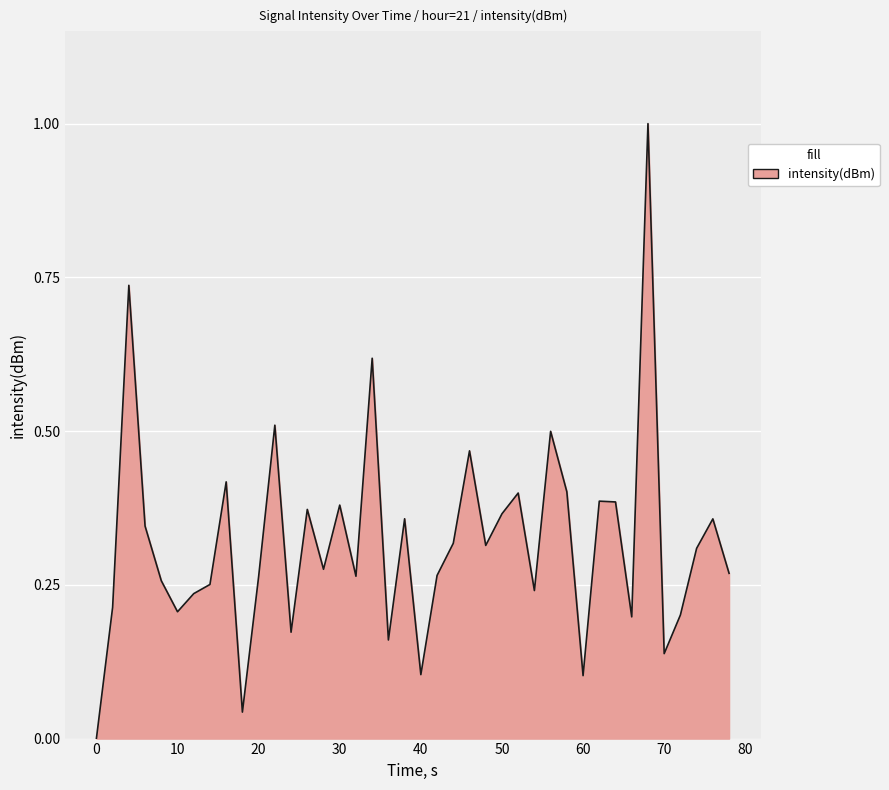

What is the difference between the maximum and minimum values?

1.0